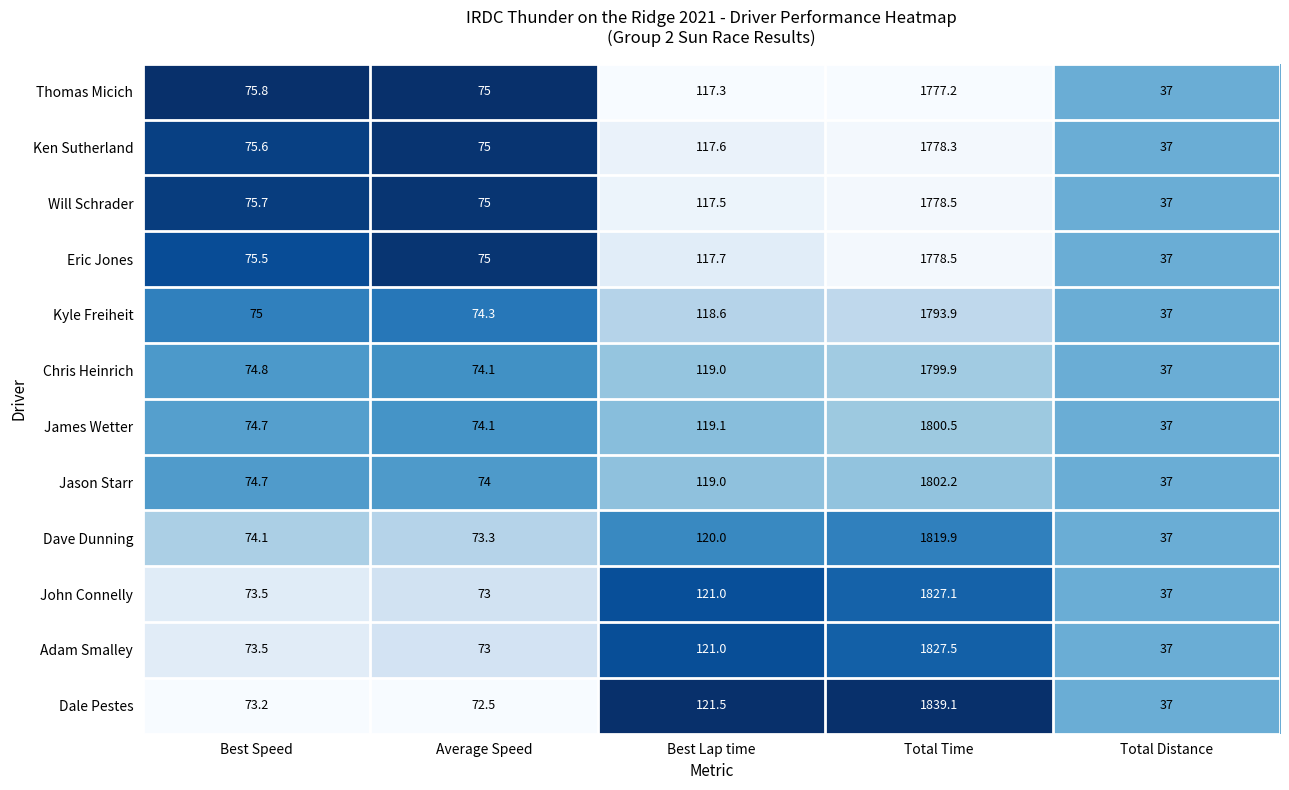

Which series has the largest total across all categories?

Dale Pestes